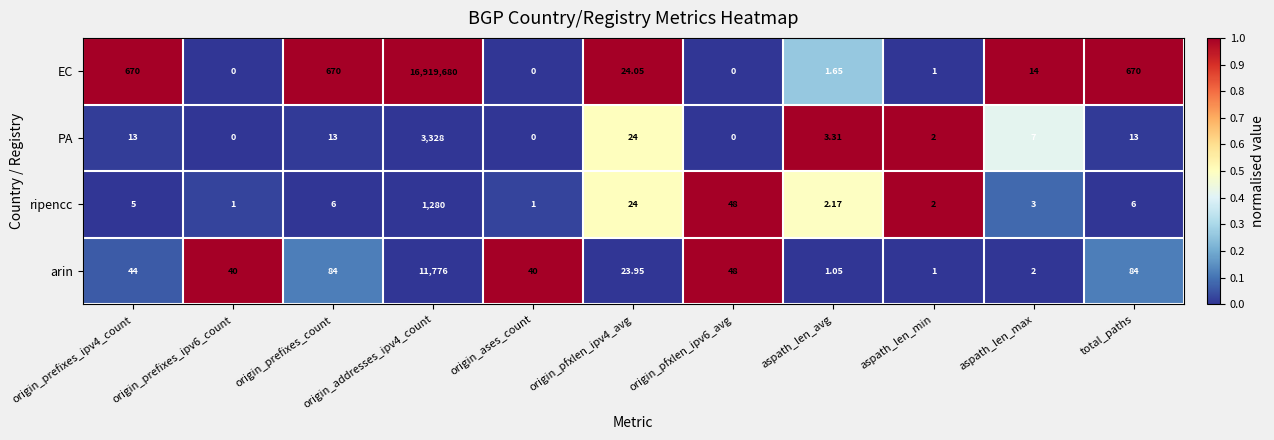

Which series has the widest spread of values?

EC